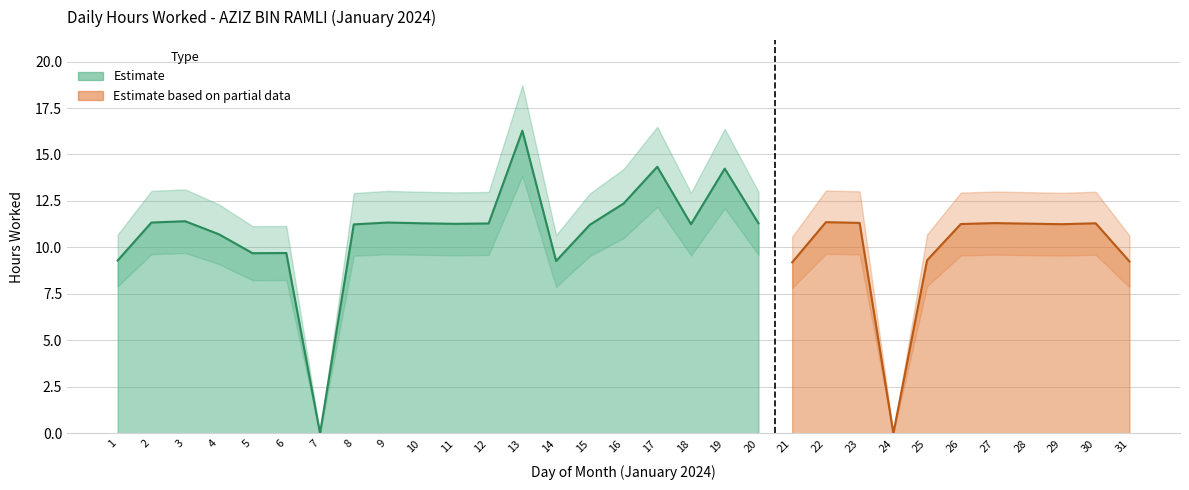

True or false: Hours Worked has more than 0 points higher than both neighbors.

True